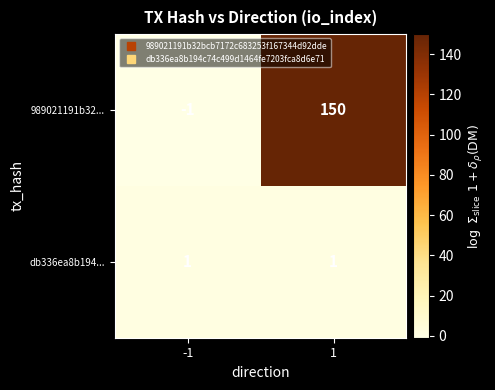

Which series changed the most between -1 and 1?

989021191b32...